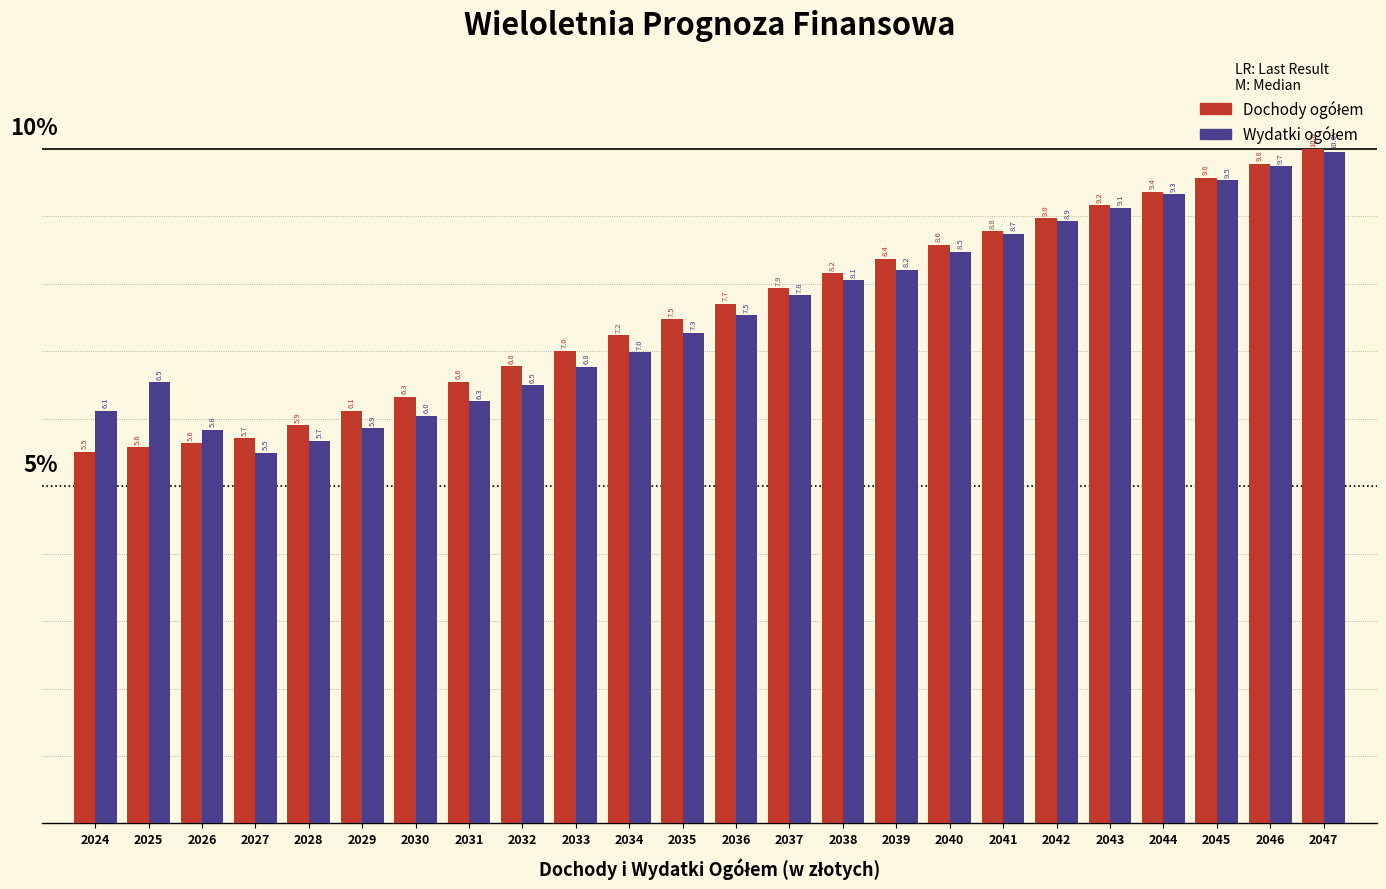

What is the greatest value displayed?

10.0